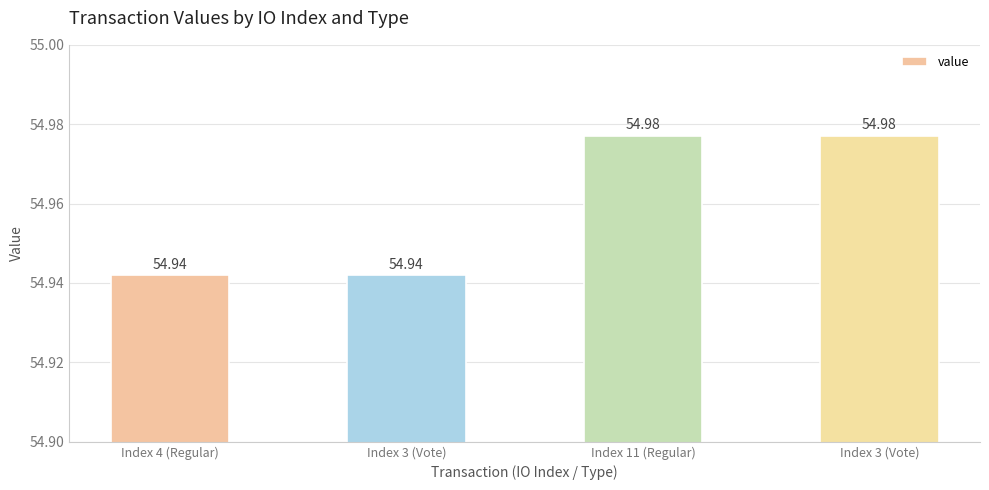

Reading left to right, what are all the values shown in this chart?

Index 4 (Regular)=54.9	Index 3 (Vote)=54.9	Index 11 (Regular)=55.0	Index 3 (Vote)=55.0